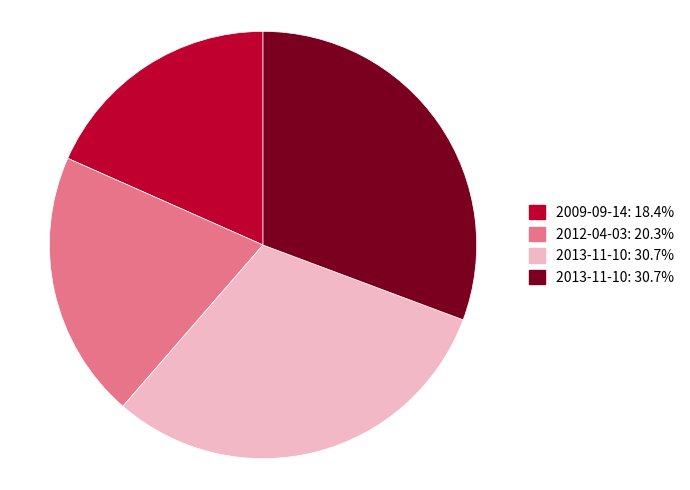

What is the largest slice in the pie chart?

2013-11-10